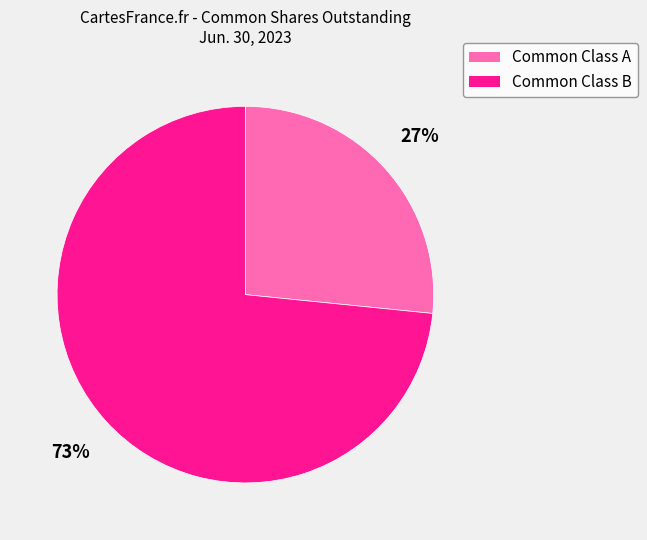

Is the sum of Common Class B and Common Class A greater than half?

Yes